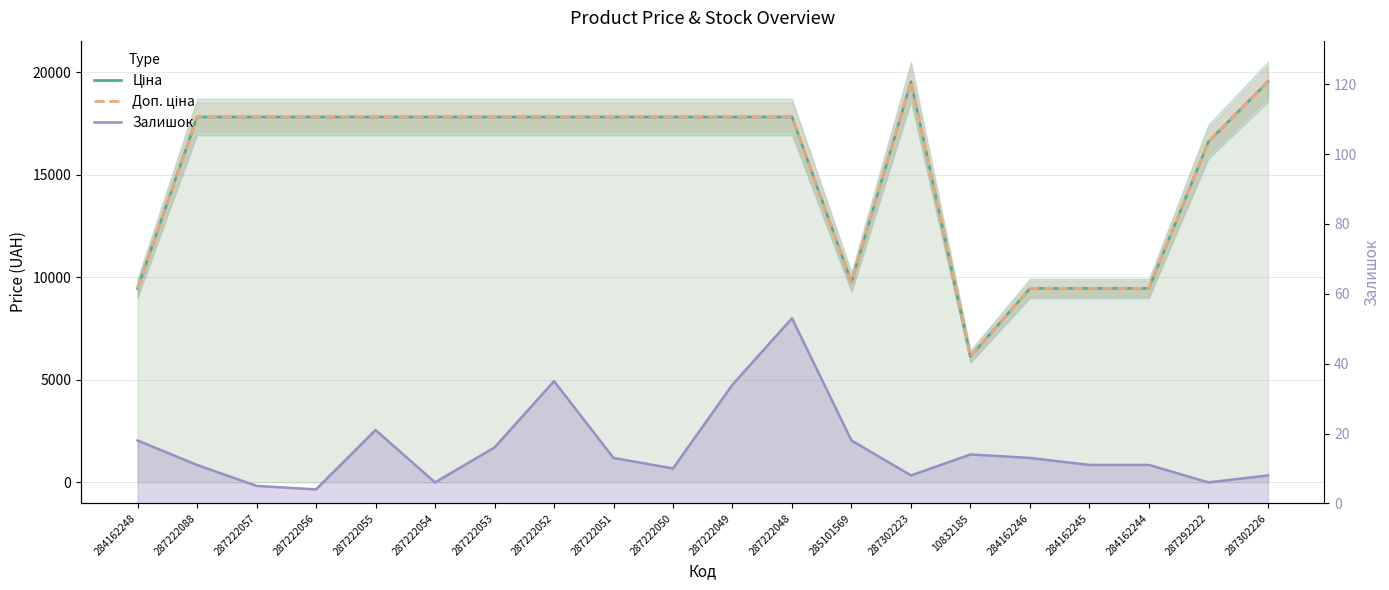

Rank the series at 287292222 from highest to lowest value.

Ціна, Доп. ціна, Залишок